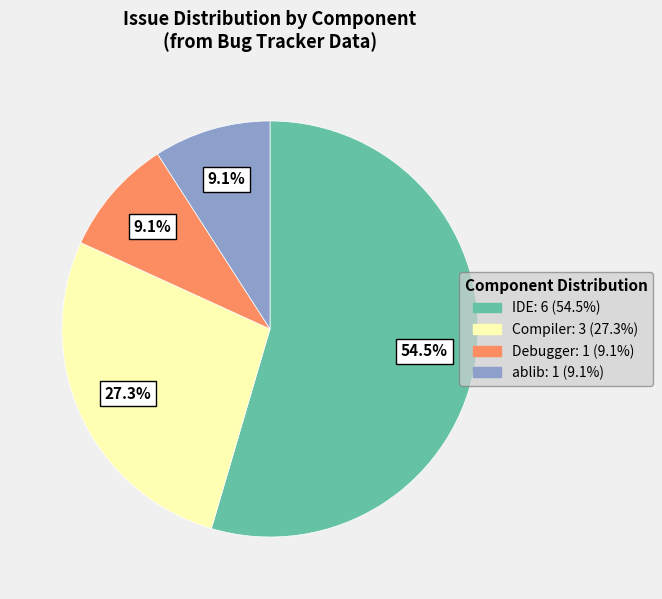

Is there any slice that represents more than half of the pie?

Yes